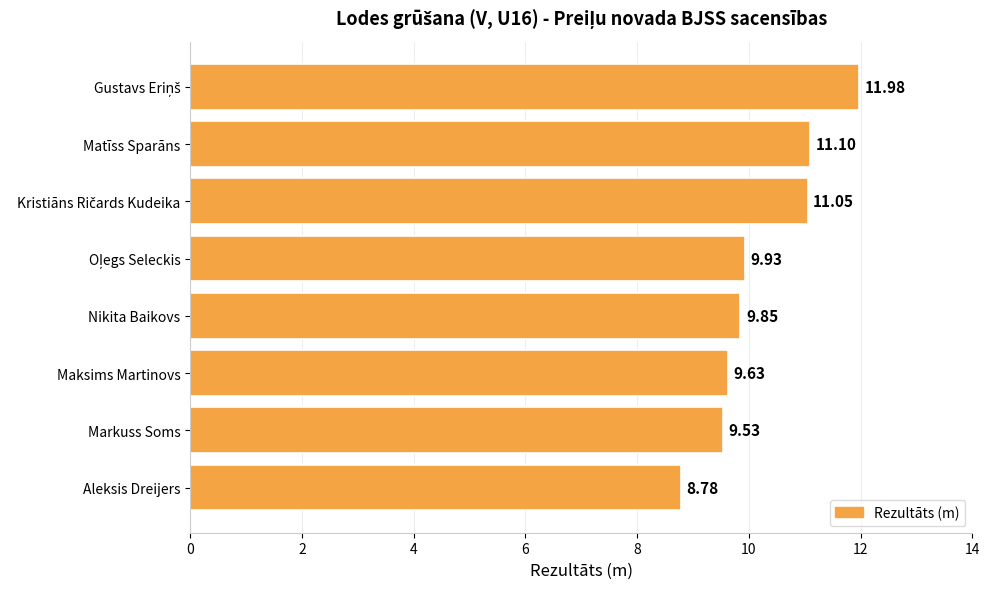

What is the difference between the second highest and minimum values?

2.3